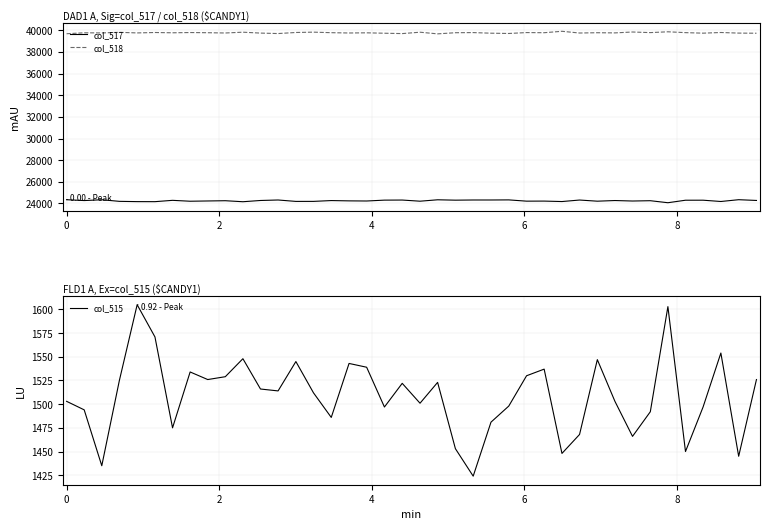

In col_515, how many points are higher than both neighbors (excluding endpoints)?

11